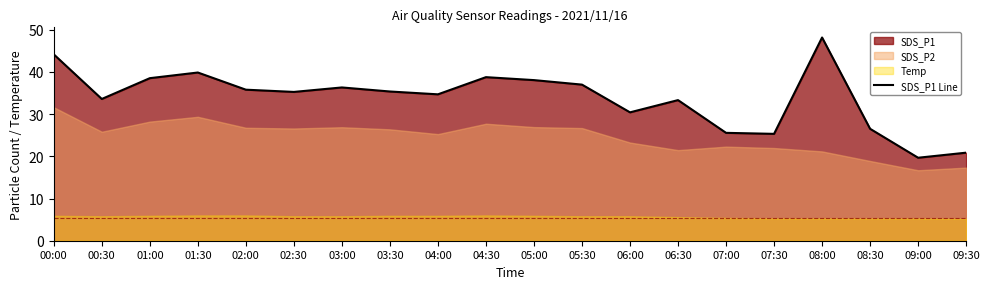

Reading left to right, extract all data points from this chart.

44.2	33.6	38.5	39.9	35.8	35.3	36.3	35.4	34.7	38.8	38.1	37.0	30.4	33.3	25.6	25.3	48.2	26.5	19.7	20.9